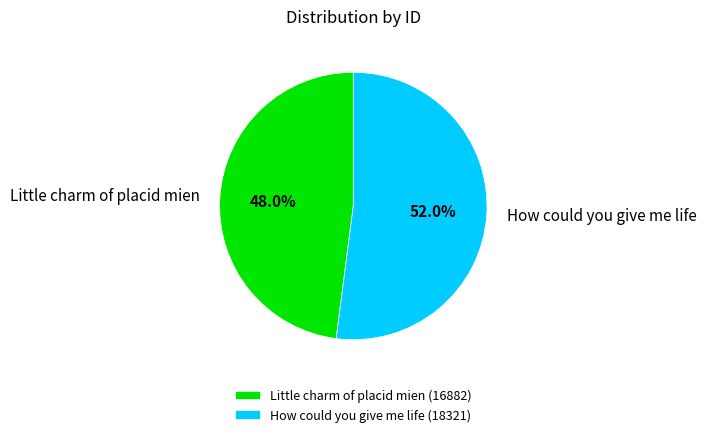

Count the number of slices in the pie.

2